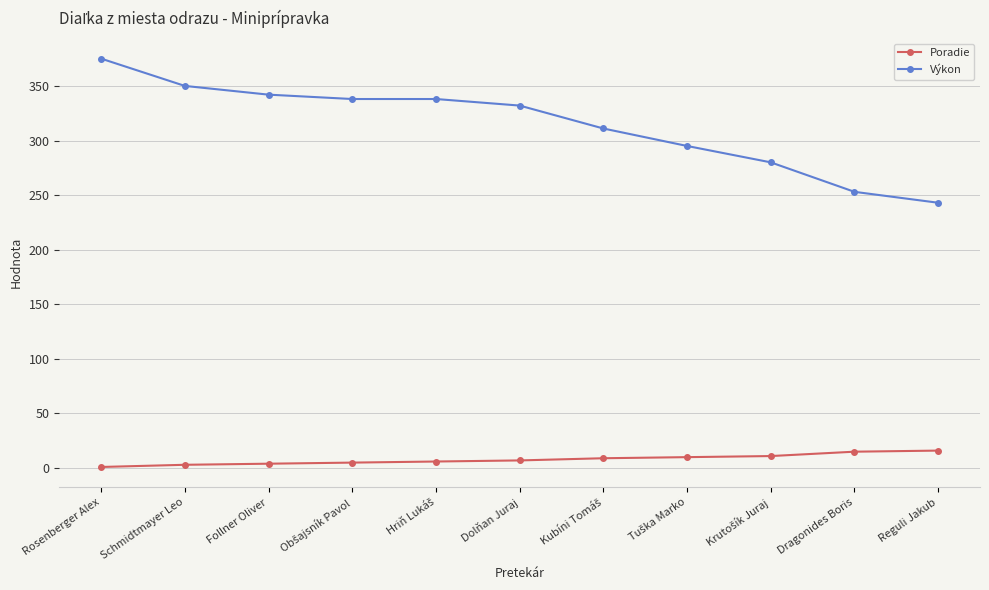

True or false: Poradie and Výkon cross at least once.

False